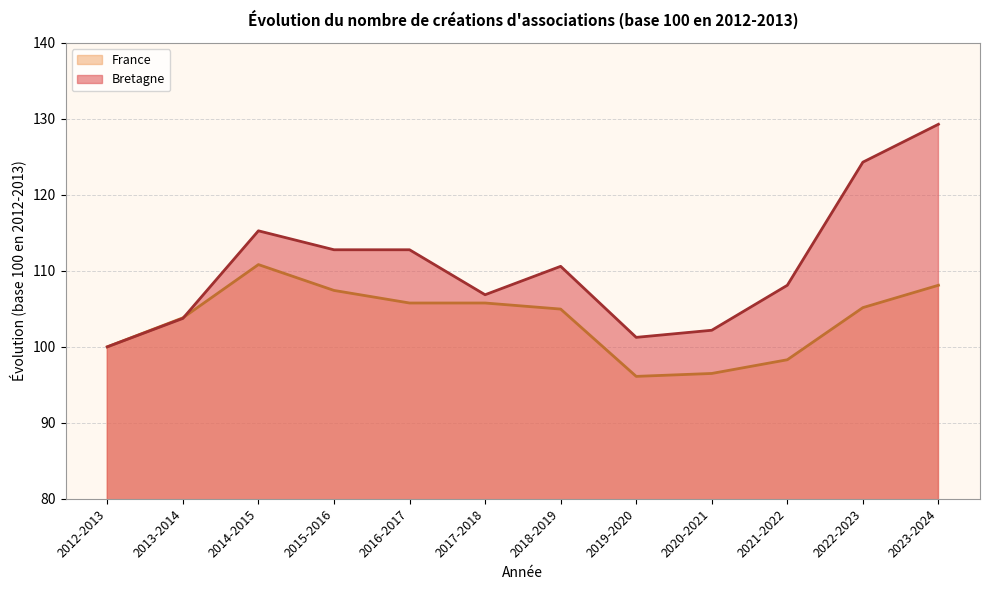

Is it true that France equals 105.8 at 2017-2018?

True